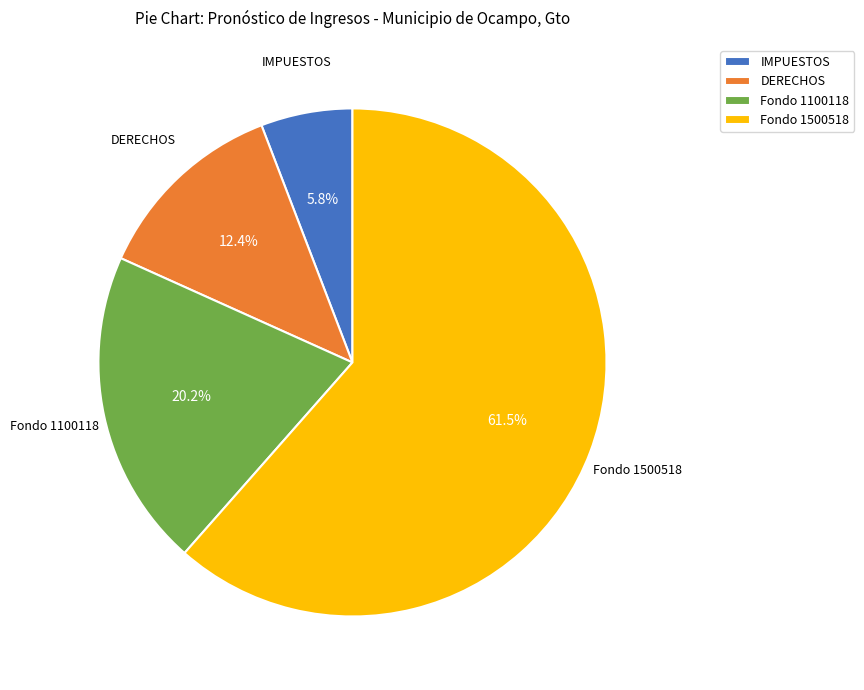

Which slice is the smallest?

IMPUESTOS